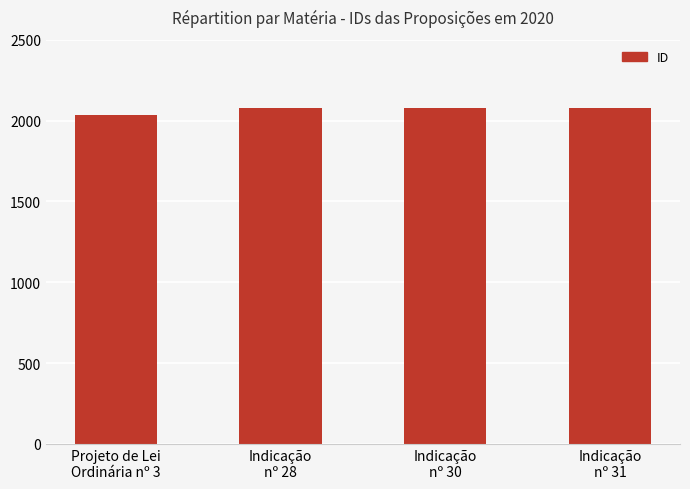

What is the smallest value displayed?

2032